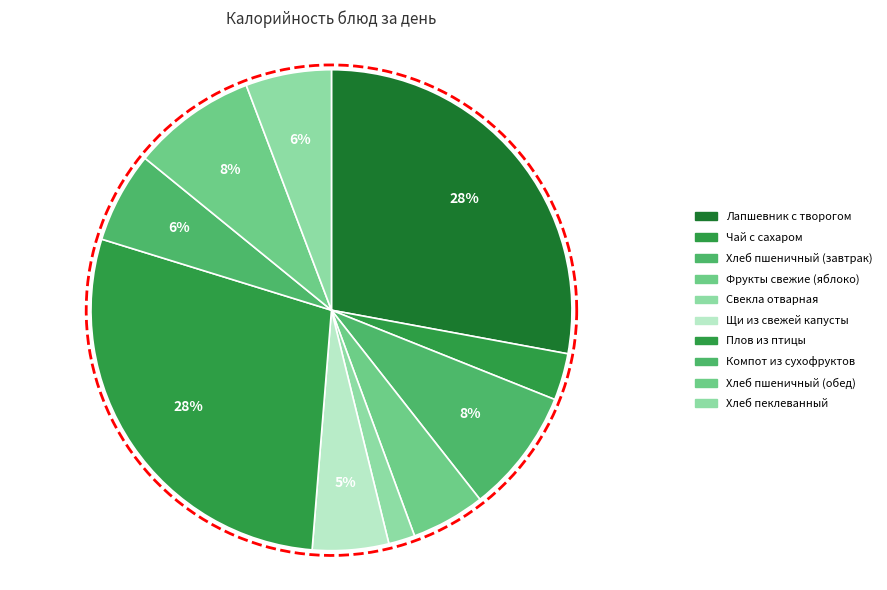

Does any single category account for the majority?

No